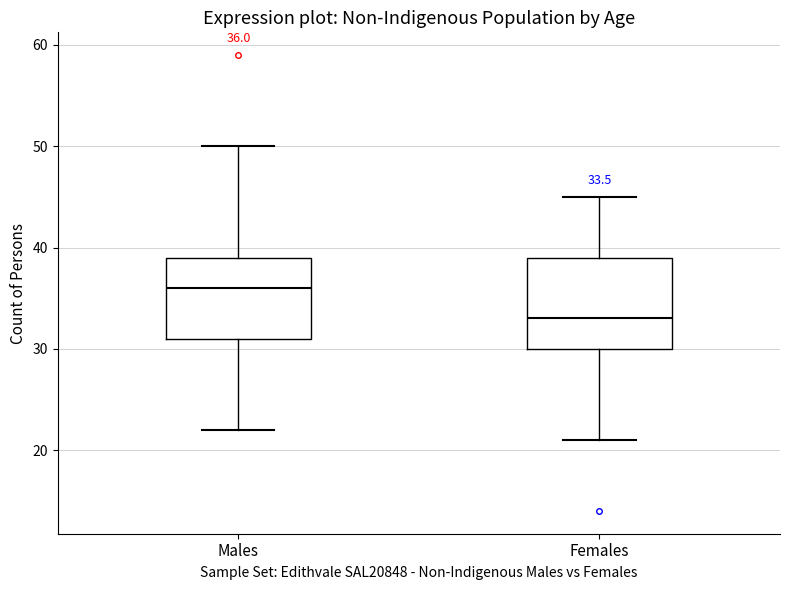

Which box is the tallest, from its lower edge to its upper edge?

Females